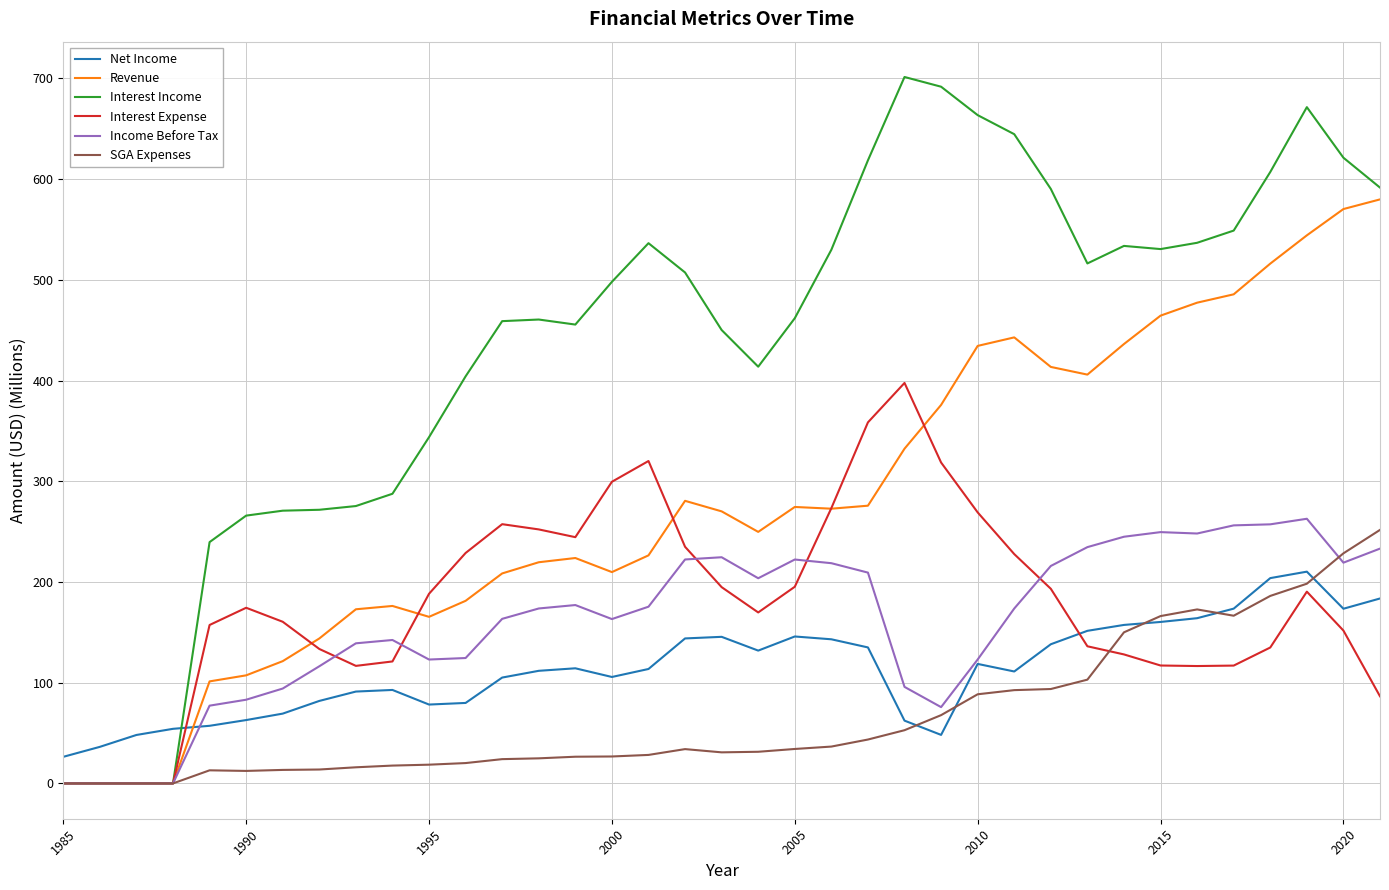

What is the lowest value of the Net Income series?

26.4